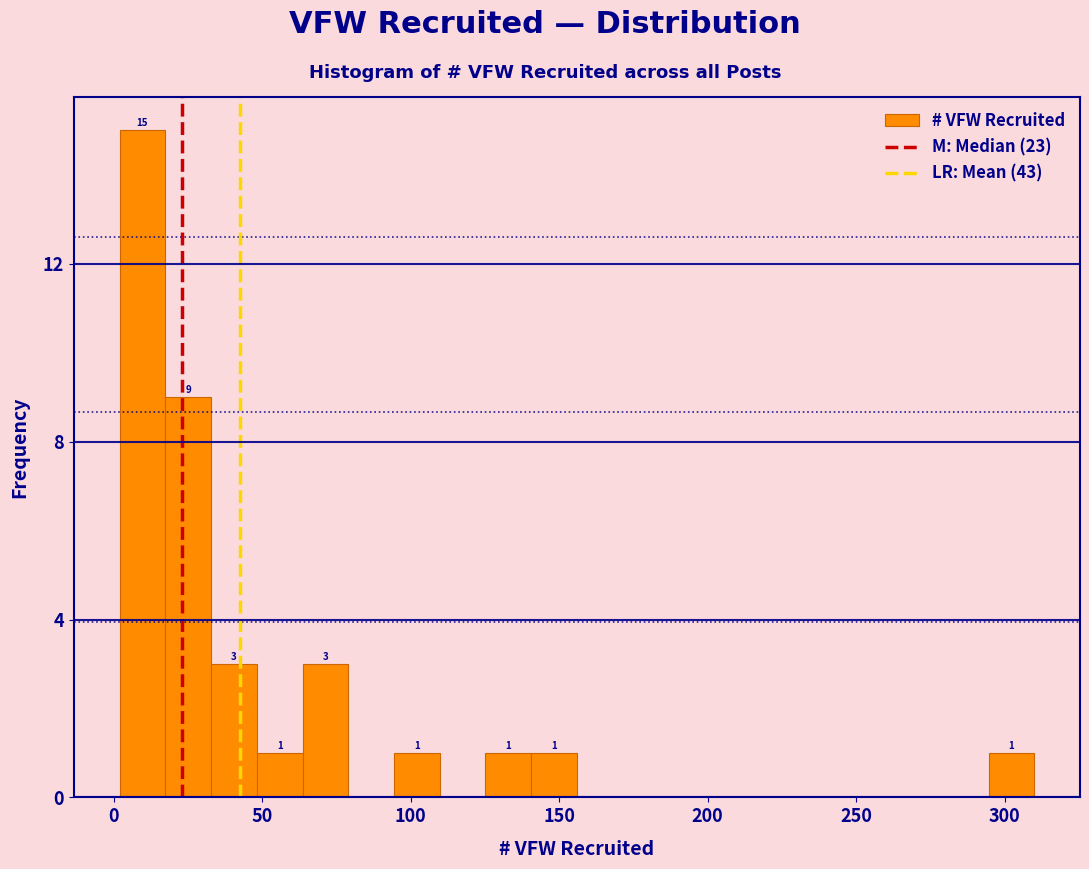

Read against the x-axis, roughly where is the centre of the tallest bar?

10